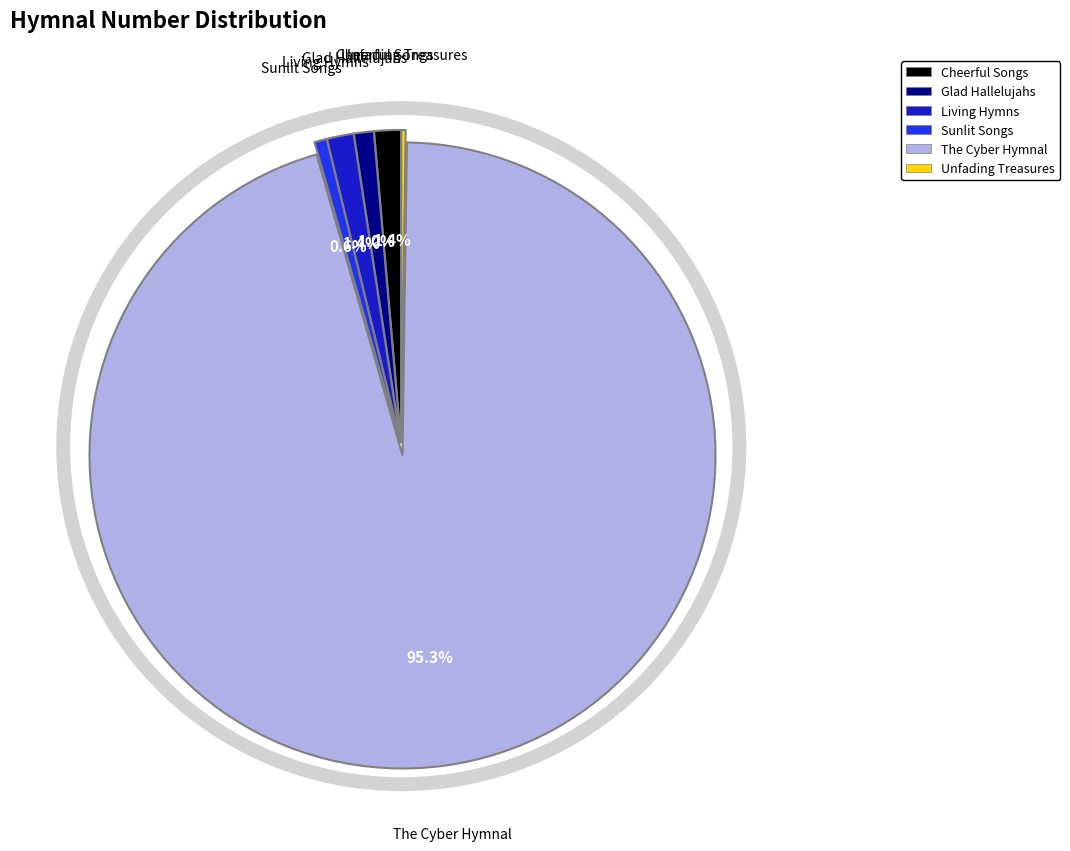

Is the sum of Living Hymns and The Cyber Hymnal greater than half?

Yes